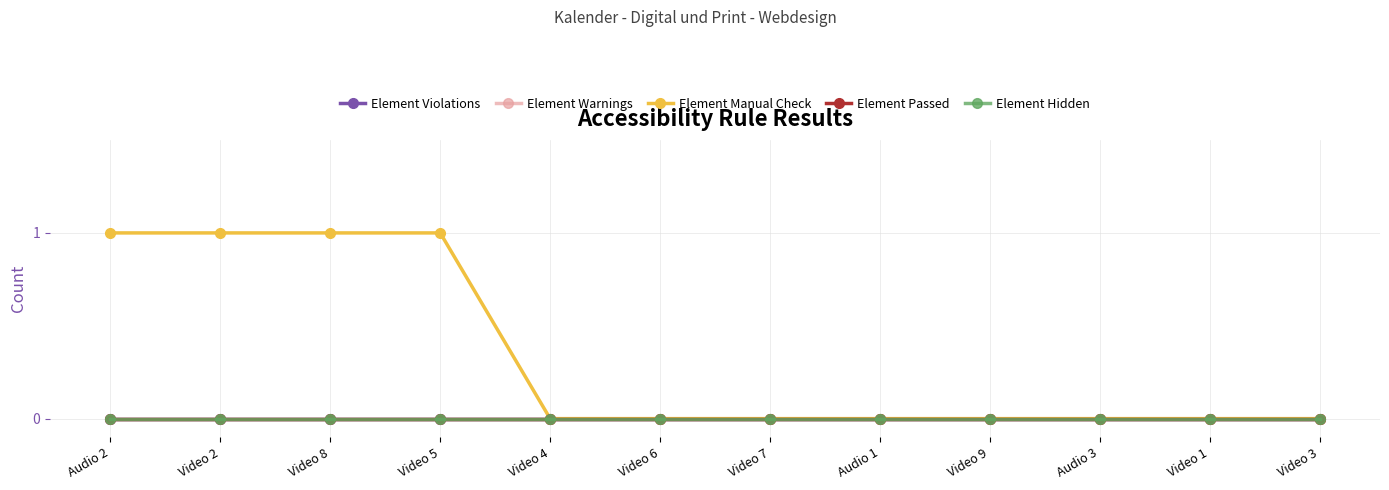

True or false: Element Hidden and Element Passed cross at least once.

False